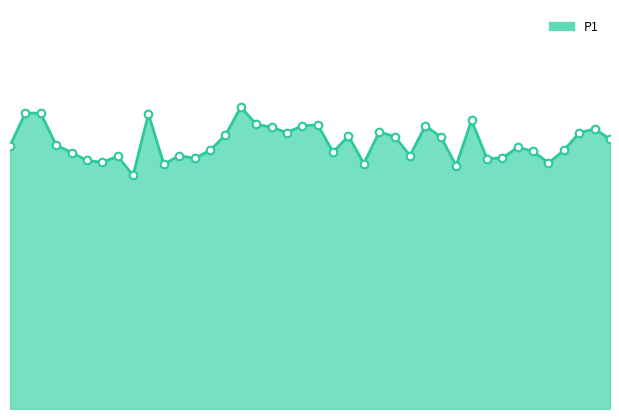

Does the chart have visible grid lines?

No